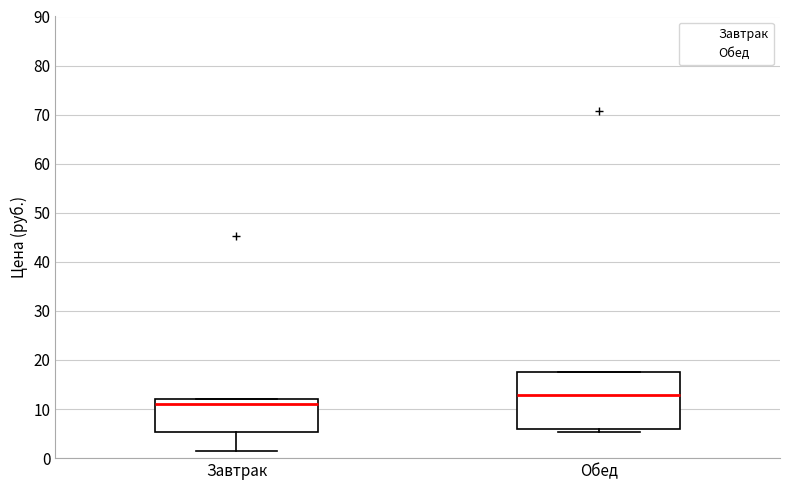

Comparing the boxes themselves (not the whiskers), which one is the tallest?

Обед